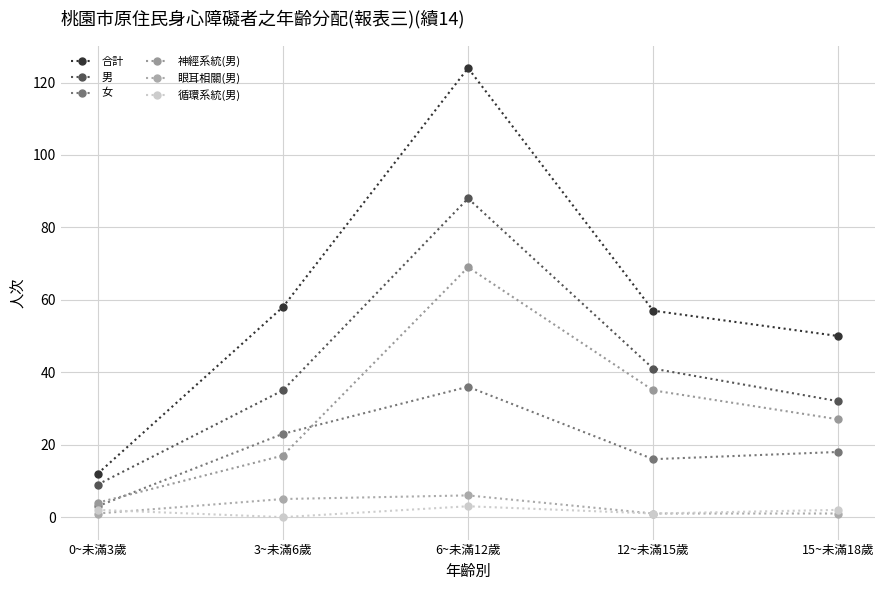

Where is 男 nearest to the value 48?

12~未滿15歲